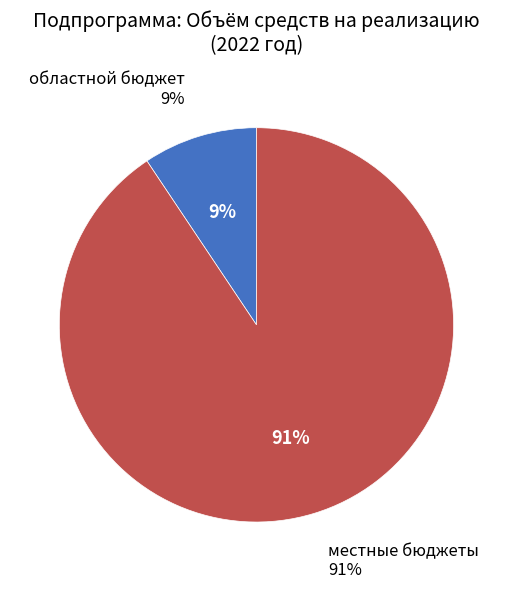

Which slice is the largest?

местные бюджеты